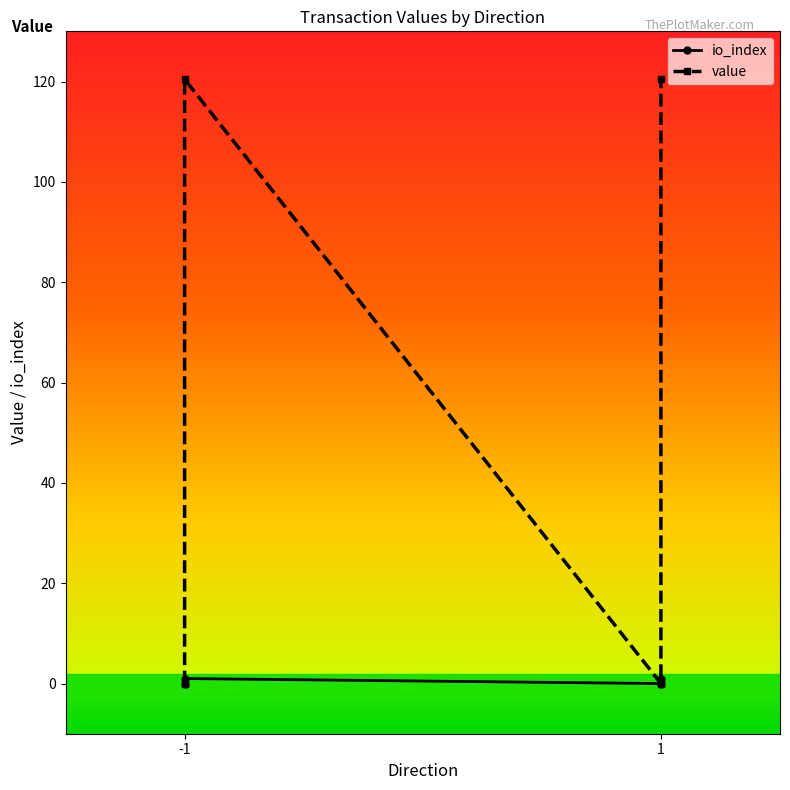

Reading right to left, list all the values displayed in this chart.

io_index: 1.0	0.0	1.0	0.0
value: 120.5	0.0	120.5	0.0